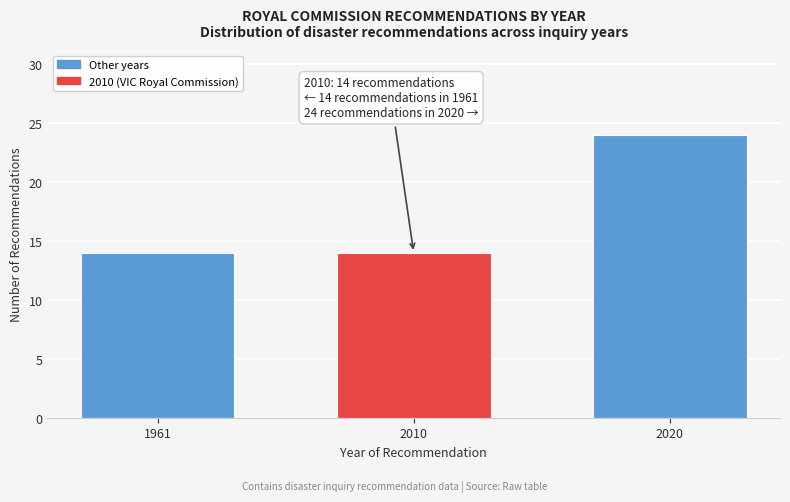

Reading left to right, what are all the values shown in this chart?

1961=14	2010=14	2020=24